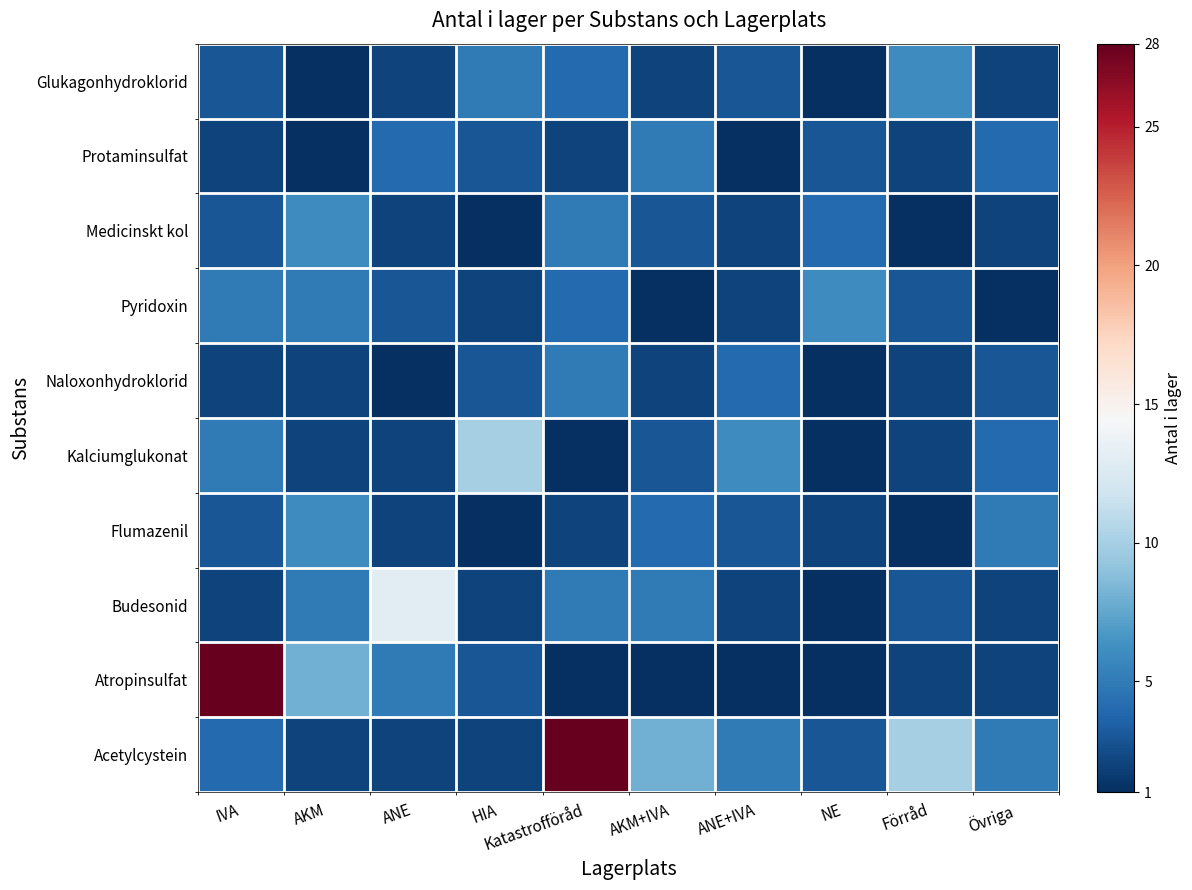

Reading left to right, what are all the values shown in this chart?

Acetylcystein: IVA=4	AKM=2	ANE=2	HIA=2	Katastrofföråd=28	AKM+IVA=8	ANE+IVA=5	NE=3	Förråd=10	Övriga=5
Atropinsulfat: IVA=28	AKM=8	ANE=5	HIA=3	Katastrofföråd=1	AKM+IVA=1	ANE+IVA=1	NE=1	Förråd=2	Övriga=2
Budesonid: IVA=2	AKM=5	ANE=13	HIA=2	Katastrofföråd=5	AKM+IVA=5	ANE+IVA=2	NE=1	Förråd=3	Övriga=2
Flumazenil: IVA=3	AKM=6	ANE=2	HIA=1	Katastrofföråd=2	AKM+IVA=4	ANE+IVA=3	NE=2	Förråd=1	Övriga=5
Kalciumglukonat: IVA=5	AKM=2	ANE=2	HIA=10	Katastrofföråd=1	AKM+IVA=3	ANE+IVA=6	NE=1	Förråd=2	Övriga=4
Naloxonhydroklorid: IVA=2	AKM=2	ANE=1	HIA=3	Katastrofföråd=5	AKM+IVA=2	ANE+IVA=4	NE=1	Förråd=2	Övriga=3
Pyridoxin: IVA=5	AKM=5	ANE=3	HIA=2	Katastrofföråd=4	AKM+IVA=1	ANE+IVA=2	NE=6	Förråd=3	Övriga=1
Medicinskt kol: IVA=3	AKM=6	ANE=2	HIA=1	Katastrofföråd=5	AKM+IVA=3	ANE+IVA=2	NE=4	Förråd=1	Övriga=2
Protaminsulfat: IVA=2	AKM=1	ANE=4	HIA=3	Katastrofföråd=2	AKM+IVA=5	ANE+IVA=1	NE=3	Förråd=2	Övriga=4
Glukagonhydroklorid: IVA=3	AKM=1	ANE=2	HIA=5	Katastrofföråd=4	AKM+IVA=2	ANE+IVA=3	NE=1	Förråd=6	Övriga=2